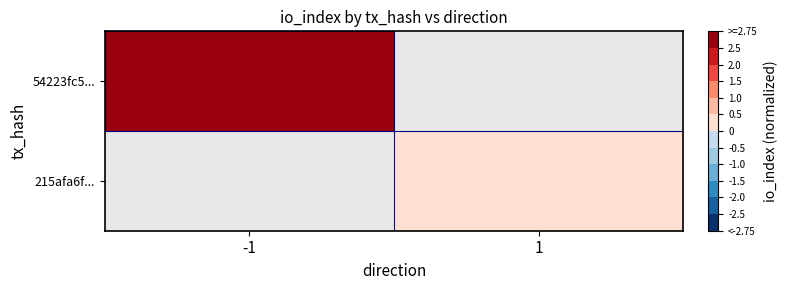

Rank the series by their maximum value, from highest to lowest.

54223fc5..., 215afa6f...